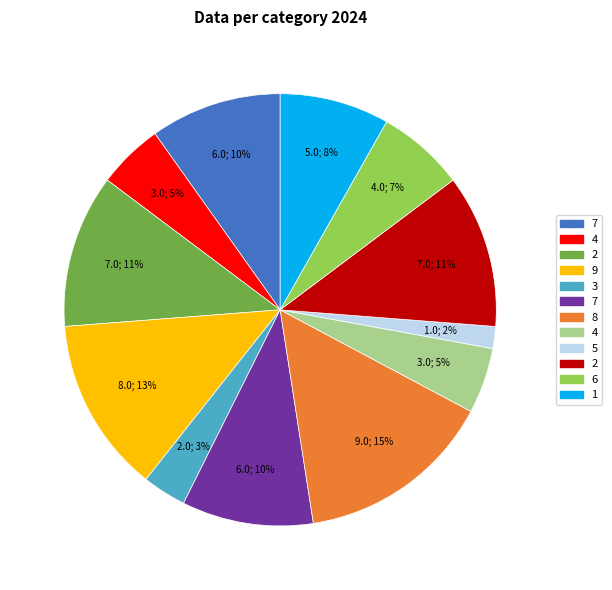

How many slices are in this pie chart?

12